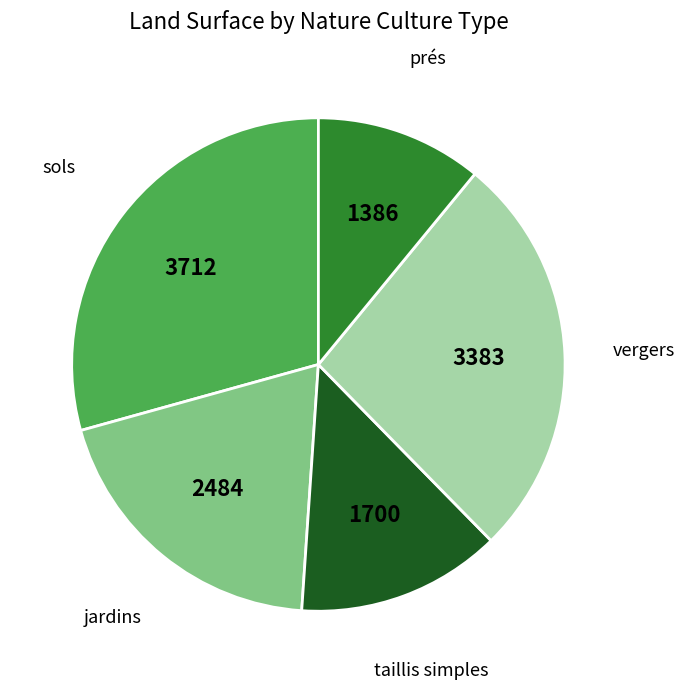

Rank the categories by value from lowest to highest.

prés, taillis simples, jardins, vergers, sols